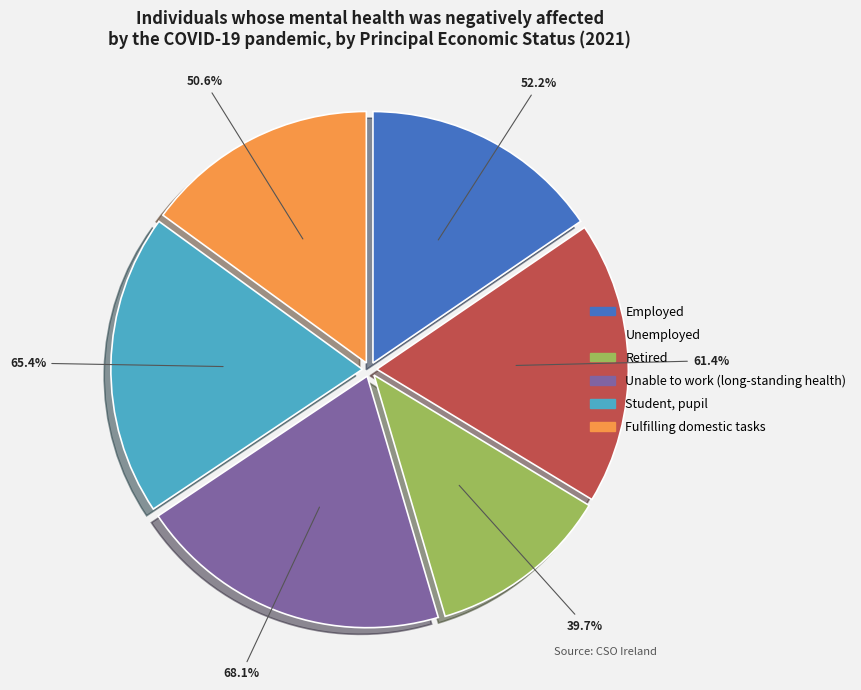

How many segments does this pie chart have?

6